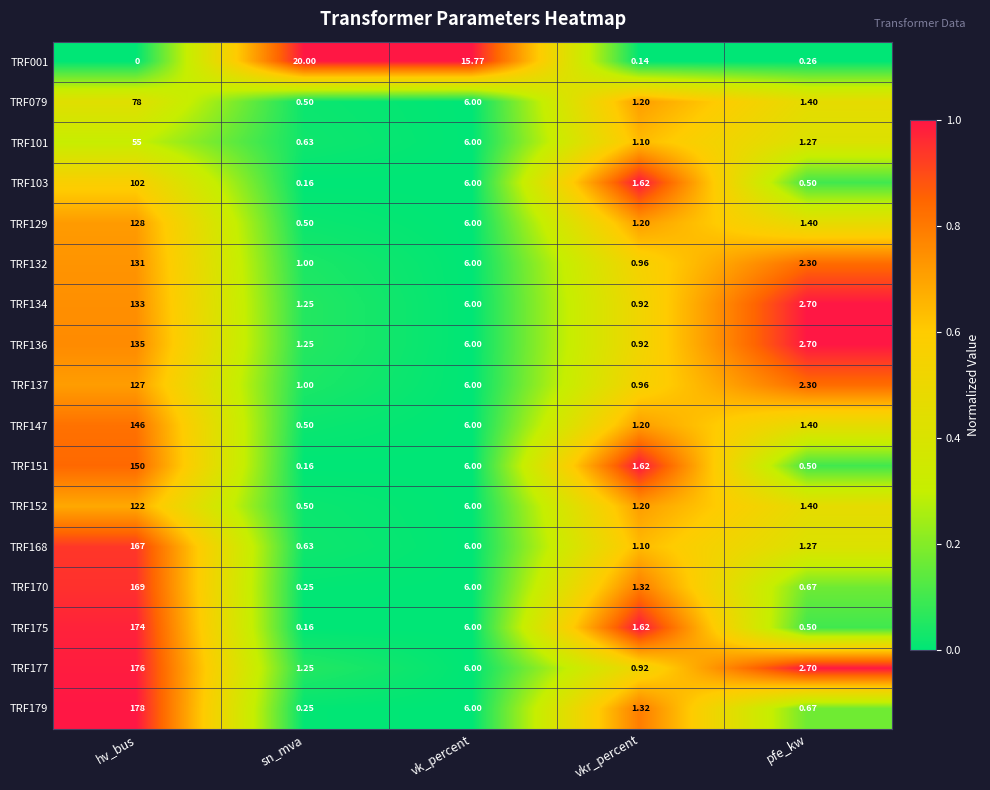

At which label does TRF168 first exceed 1?

hv_bus